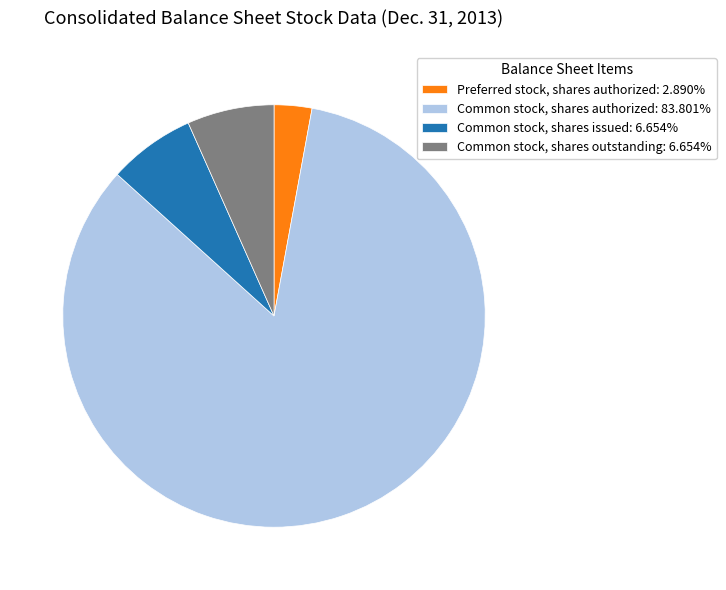

Which category has the smallest portion of the pie?

Preferred stock, shares authorized